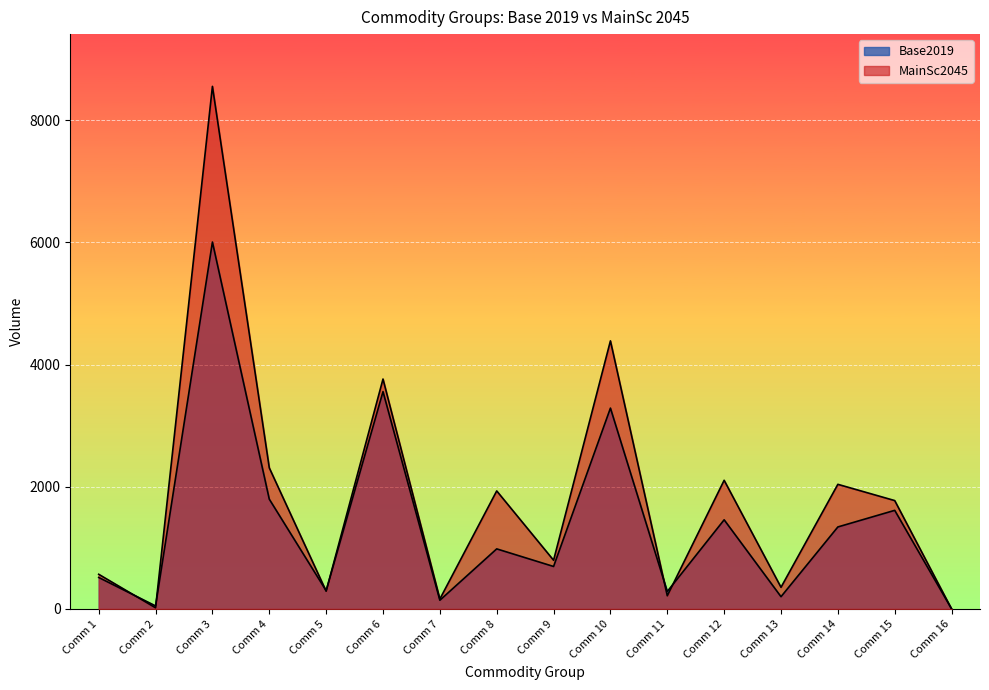

Which label corresponds to the largest value in the chart?

Comm 3